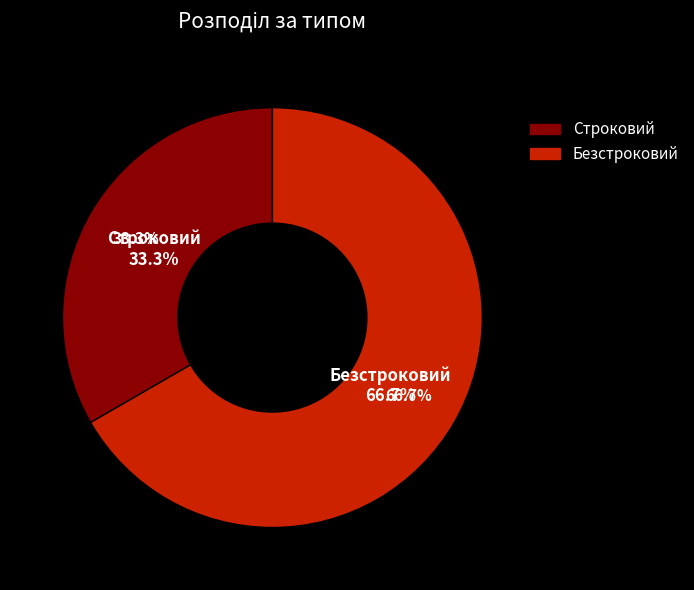

What is the smallest slice in the pie chart?

Строковий